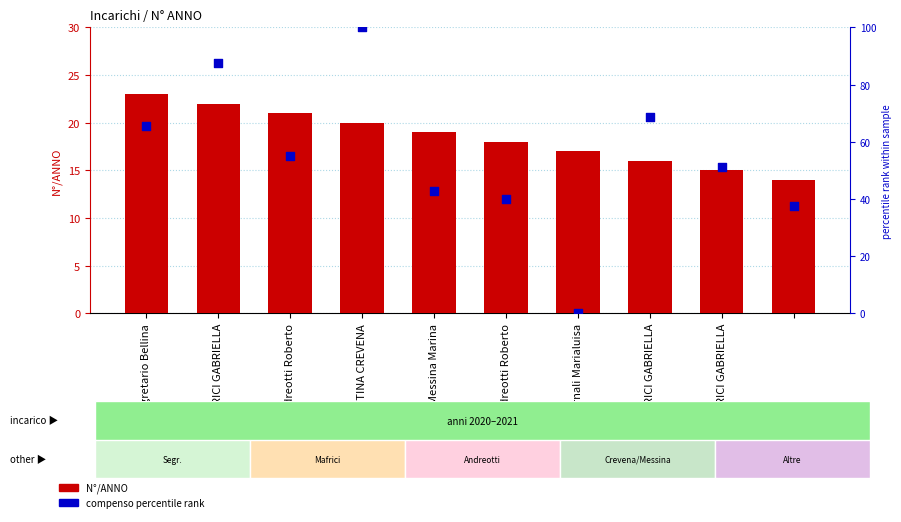

Is the value of compenso percentile rank at Madornali Marialuisa greater than the value of N°/ANNO at MAFRICI GABRIELLA?

No